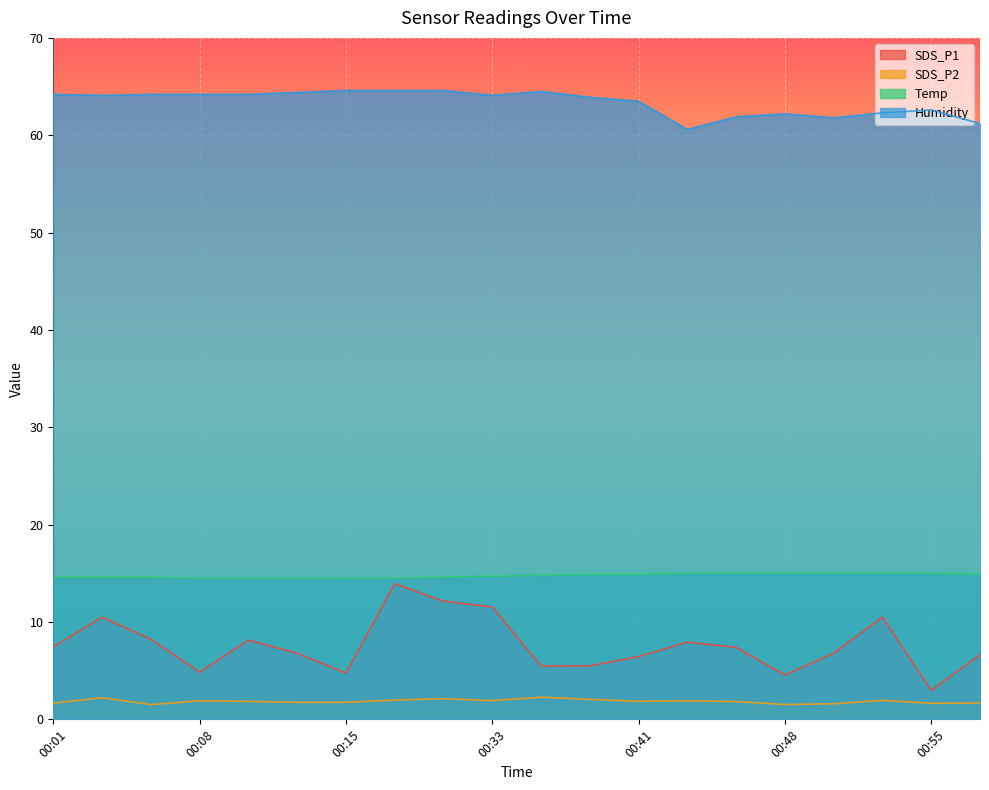

Reading left to right, list all the values displayed in this chart.

SDS_P1: 00:01=7.5	00:03=10.5	00:06=8.2	00:08=4.8	00:11=8.1	00:13=6.8	00:15=4.8	00:18=13.9	00:31=12.1	00:33=11.6	00:36=5.5	00:38=5.5	00:41=6.5	00:43=7.9	00:45=7.4	00:48=4.5	00:50=6.8	00:53=10.5	00:55=3.0	00:57=6.7
SDS_P2: 00:01=1.7	00:03=2.2	00:06=1.5	00:08=1.9	00:11=1.9	00:13=1.8	00:15=1.8	00:18=2.0	00:31=2.1	00:33=1.9	00:36=2.3	00:38=2.0	00:41=1.9	00:43=1.9	00:45=1.8	00:48=1.5	00:50=1.6	00:53=1.9	00:55=1.6	00:57=1.7
Temp: 00:01=14.6	00:03=14.6	00:06=14.6	00:08=14.5	00:11=14.5	00:13=14.5	00:15=14.5	00:18=14.5	00:31=14.6	00:33=14.7	00:36=14.8	00:38=14.9	00:41=14.9	00:43=15.0	00:45=15.0	00:48=15.0	00:50=15.0	00:53=15.0	00:55=15.0	00:57=14.9
Humidity: 00:01=64.2	00:03=64.1	00:06=64.2	00:08=64.2	00:11=64.2	00:13=64.4	00:15=64.6	00:18=64.6	00:31=64.6	00:33=64.1	00:36=64.5	00:38=63.9	00:41=63.5	00:43=60.6	00:45=61.9	00:48=62.2	00:50=61.8	00:53=62.3	00:55=62.6	00:57=61.2